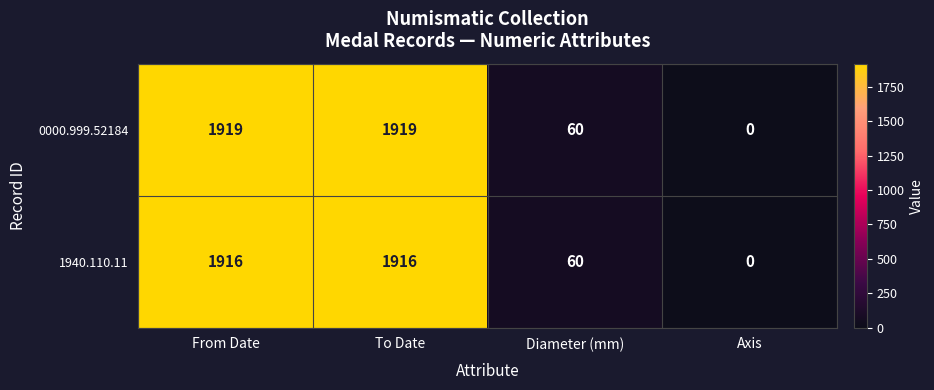

How many categories are shown in the chart?

4